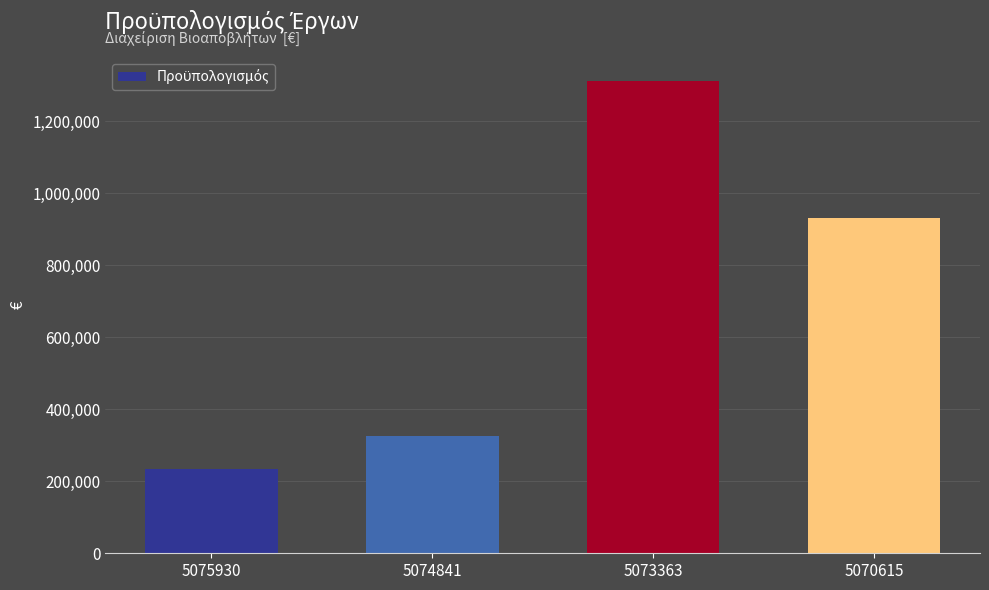

Which has a higher value, 5074841 or 5070615?

5070615